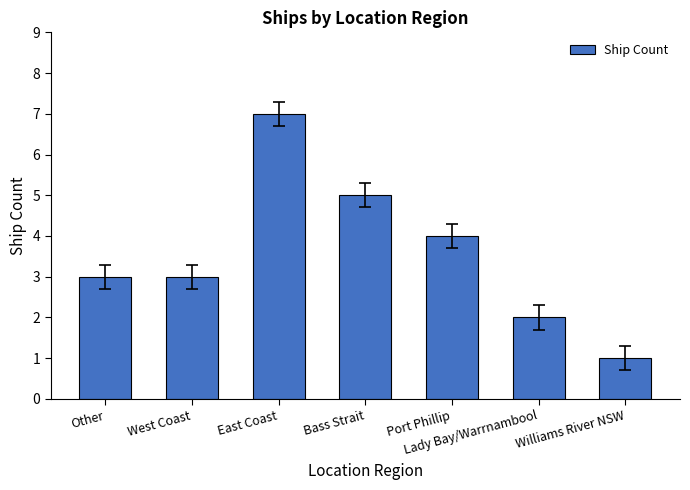

Between Lady Bay/Warrnambool and East Coast, which is larger?

East Coast